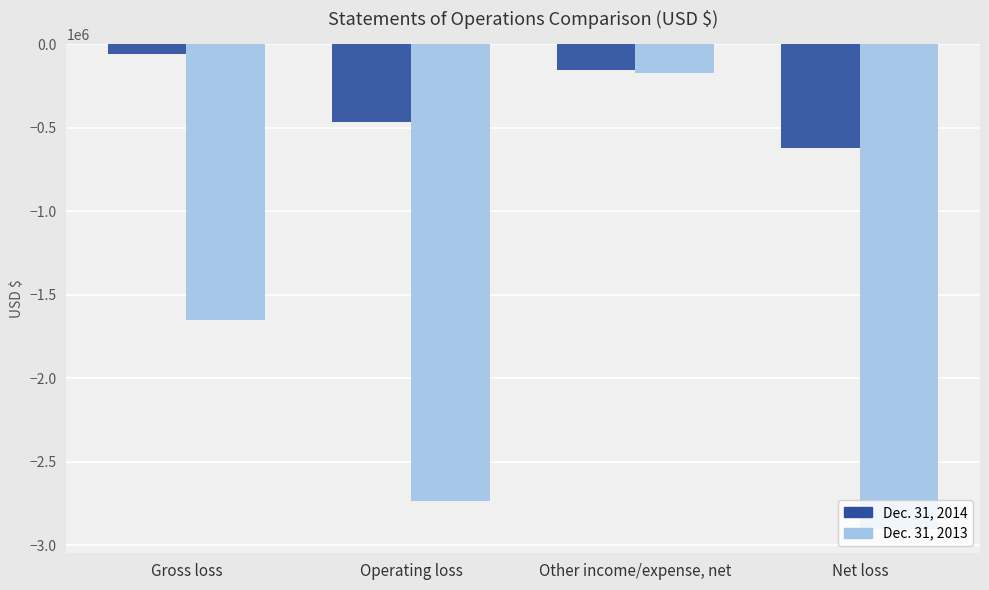

Is the value of Dec. 31, 2014 at Net loss greater than the value of Dec. 31, 2013 at Operating loss?

Yes